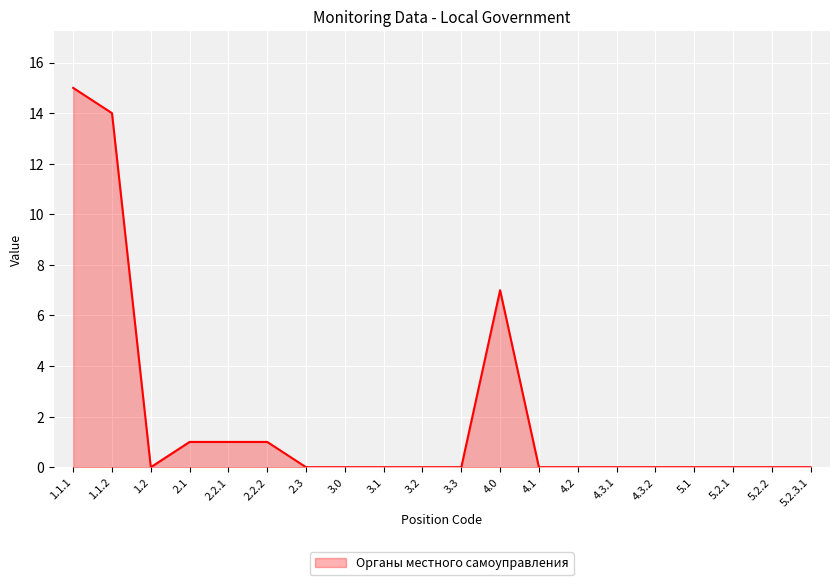

At which category does the data reach its first local valley?

1.2